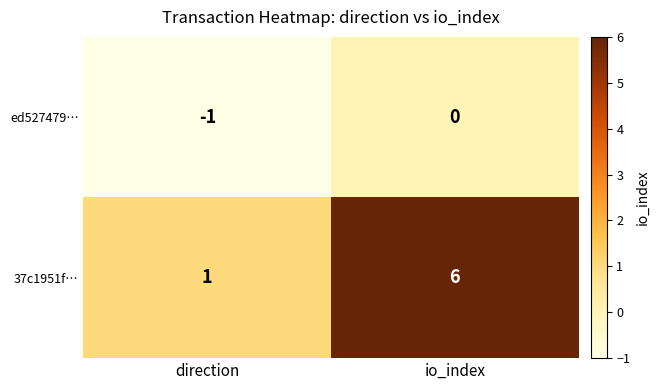

At which label is ed527479… closest to 0?

io_index